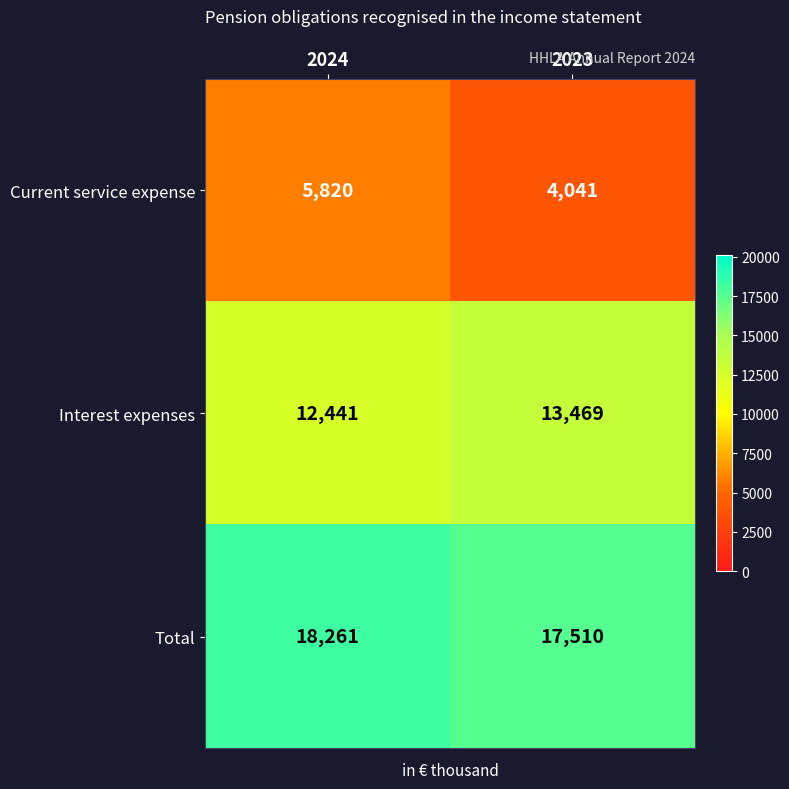

What is the highest value of the Current service expense series?

5820